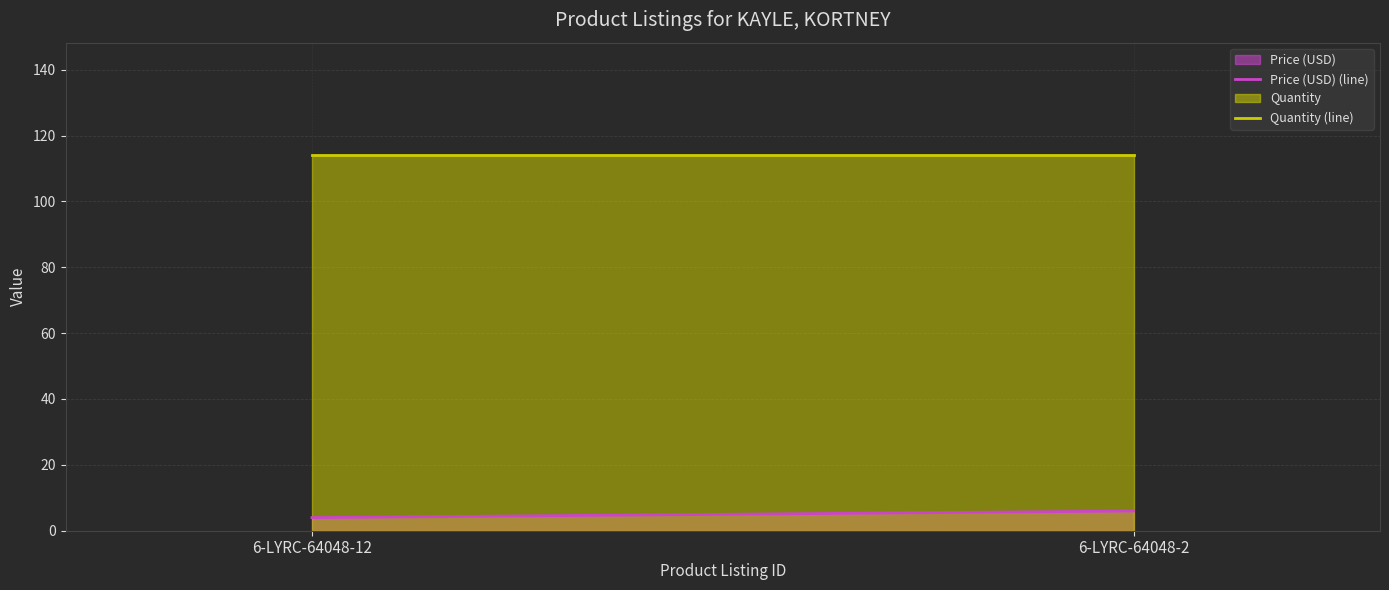

Where does the Price (USD) (line) series first go above 5?

6-LYRC-64048-2